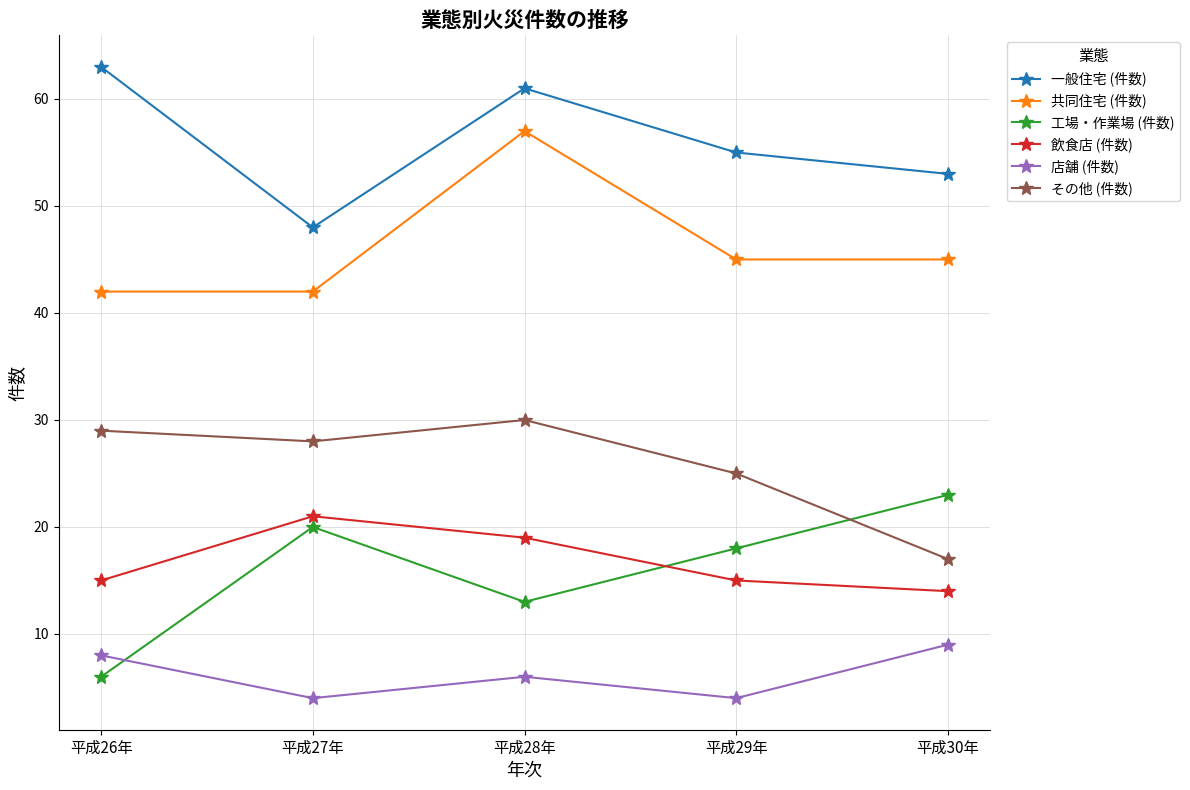

Which series has the largest total across all categories?

一般住宅 (件数)